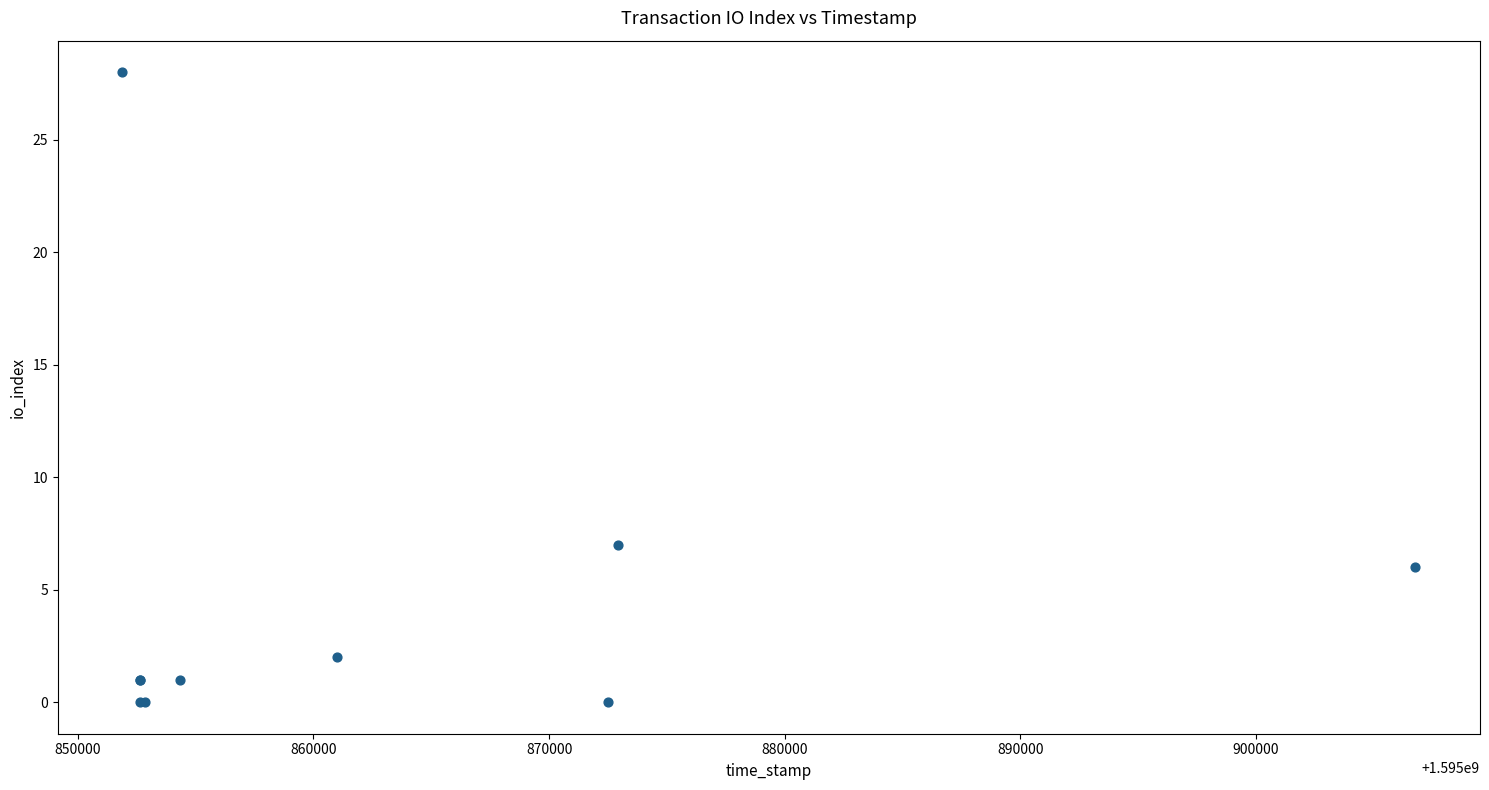

What Y value in the scatter plot is closest to 14?

7